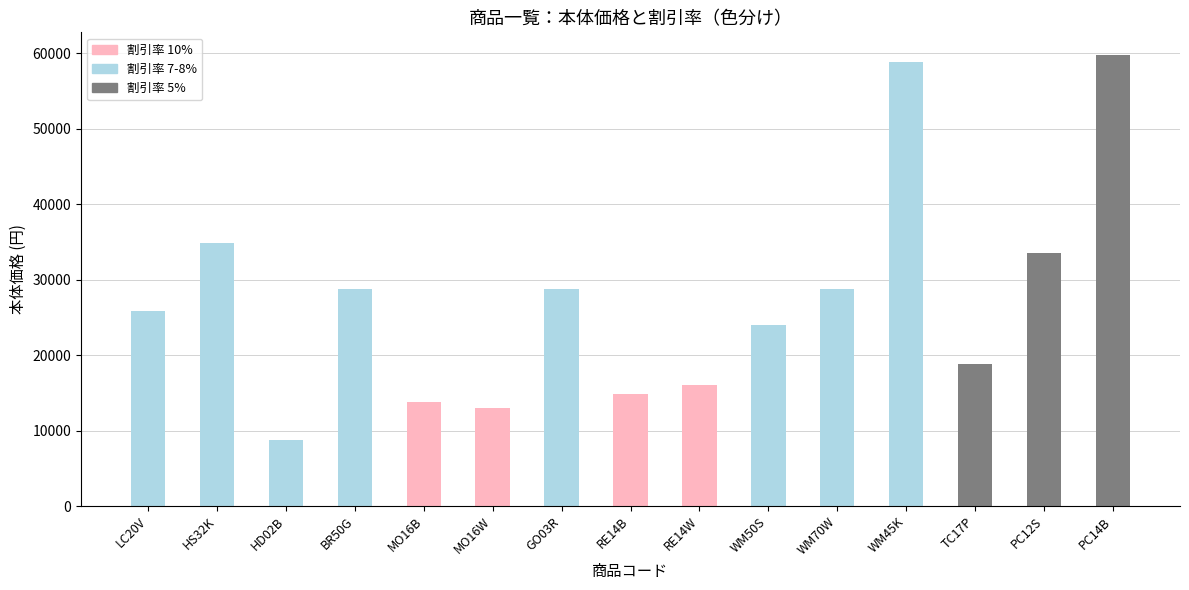

What position from the right is RE14W?

7